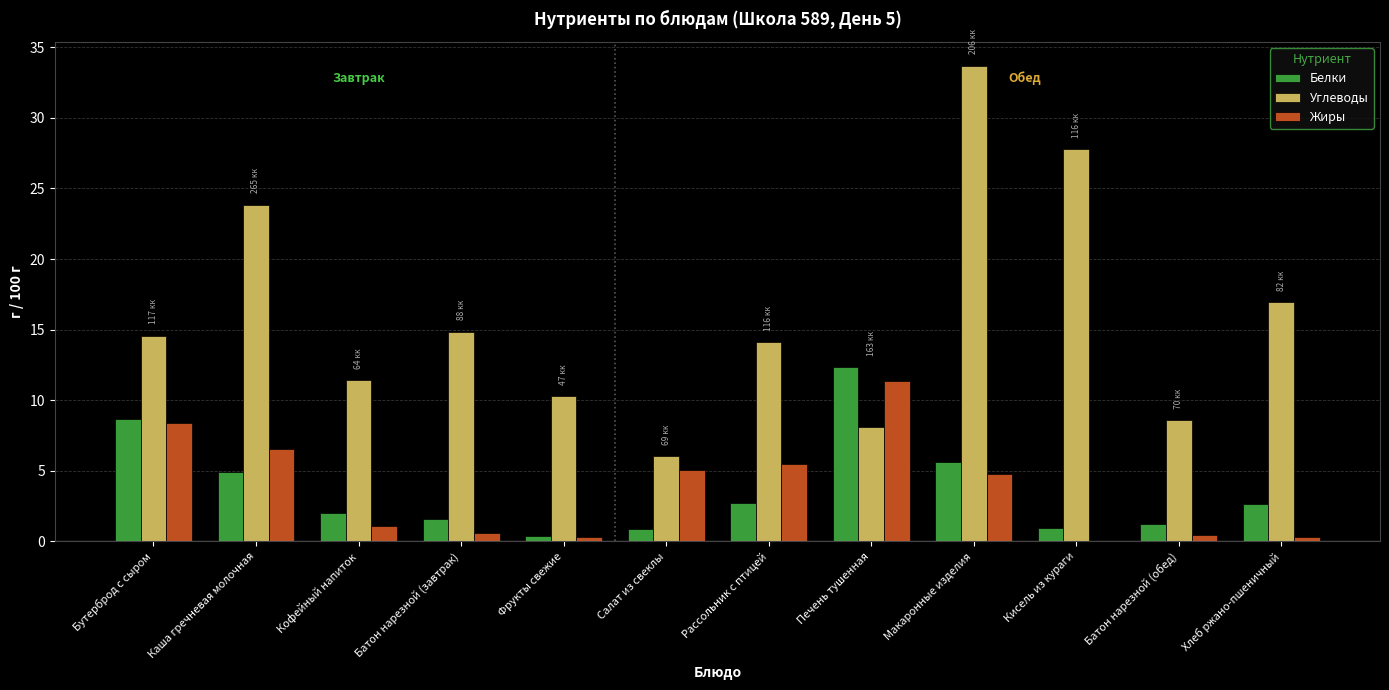

How many series are shown in this chart?

3